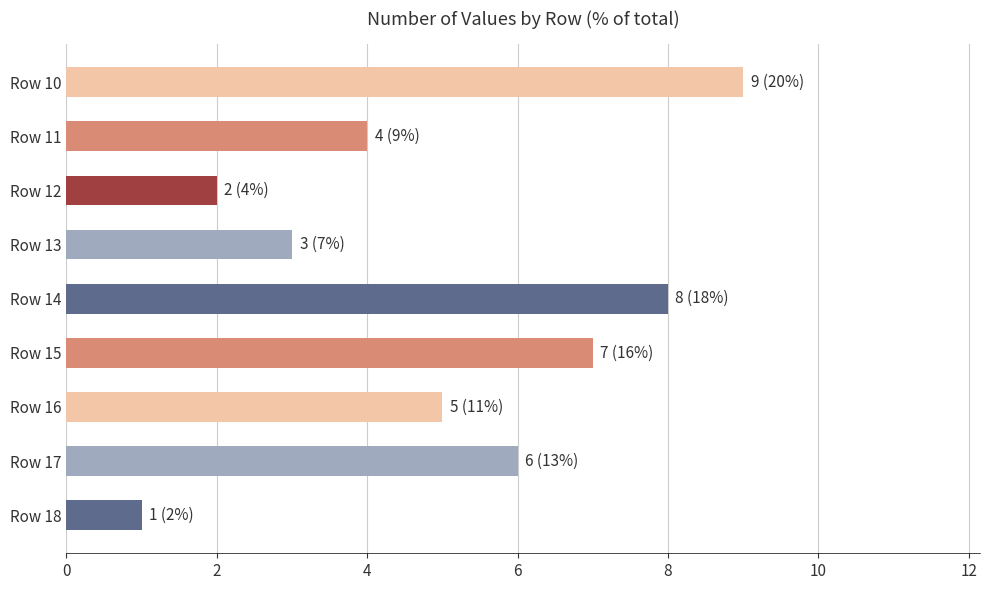

Reading top to bottom, transcribe all the data shown in this chart.

9	4	2	3	8	7	5	6	1